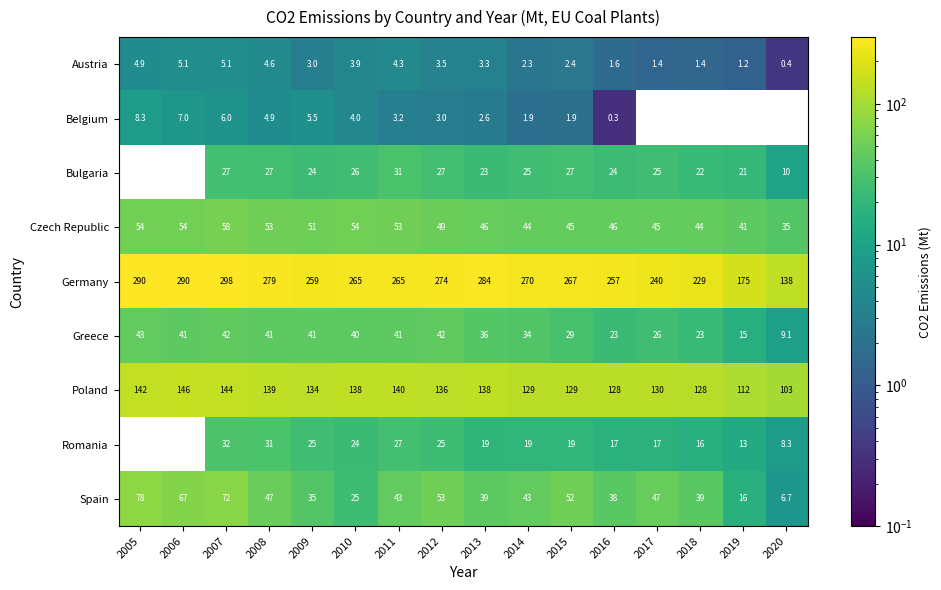

At how many categories does at least one series exceed 57?

16